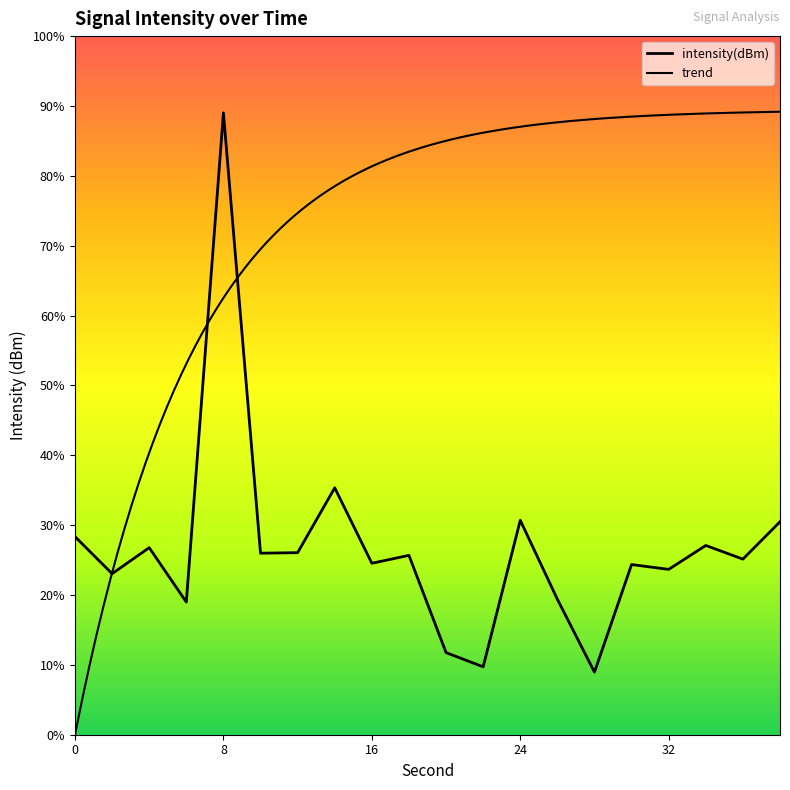

Rank the categories by value from highest to lowest.

8, 14, 24, 38, 0, 34, 4, 12, 10, 18, 36, 16, 30, 32, 2, 26, 6, 20, 22, 28